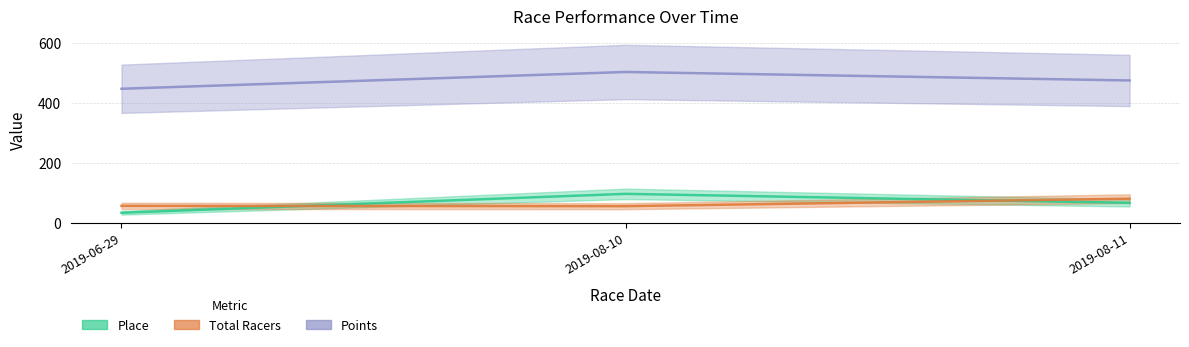

Rank the series by their maximum value, from lowest to highest.

Total Racers (line), Place (line), Points (line)